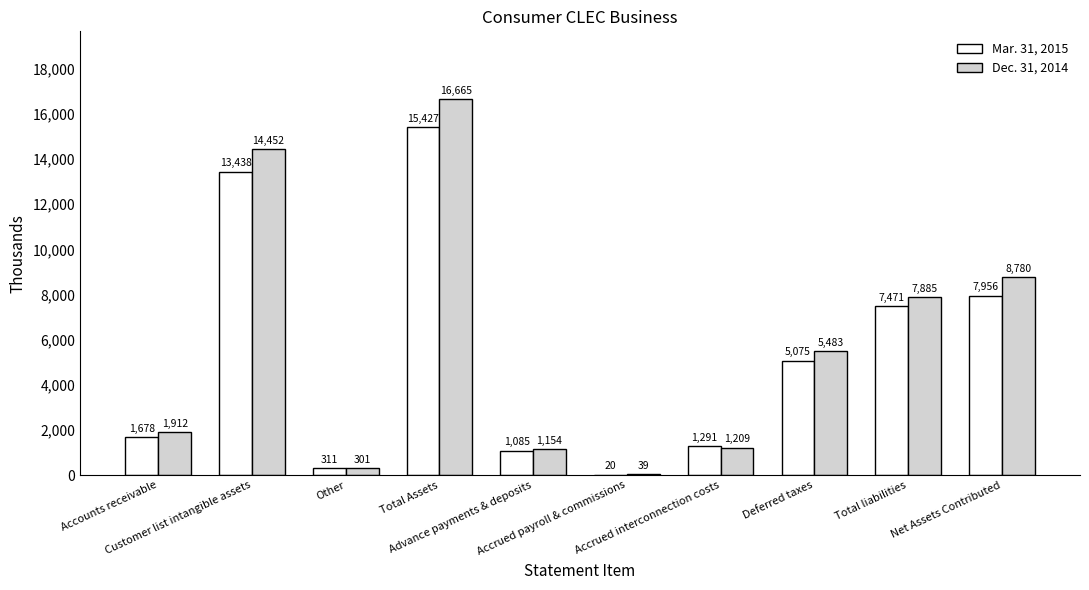

Reading right to left, transcribe all the data shown in this chart.

Mar. 31, 2015: Net Assets Contributed=7956	Total liabilities=7471	Deferred taxes=5075	Accrued interconnection costs=1291	Accrued payroll & commissions=20	Advance payments & deposits=1085	Total Assets=15427	Other=311	Customer list intangible assets=13438	Accounts receivable=1678
Dec. 31, 2014: Net Assets Contributed=8780	Total liabilities=7885	Deferred taxes=5483	Accrued interconnection costs=1209	Accrued payroll & commissions=39	Advance payments & deposits=1154	Total Assets=16665	Other=301	Customer list intangible assets=14452	Accounts receivable=1912